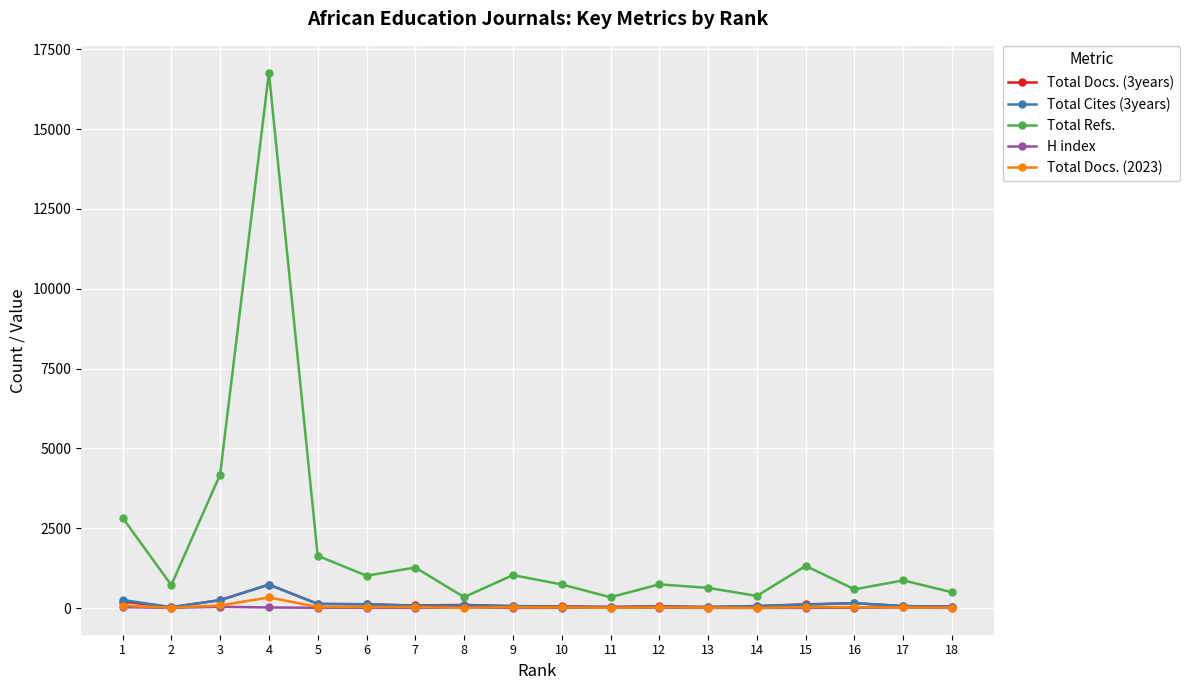

Which series changed the most between 2 and 14?

Total Refs.